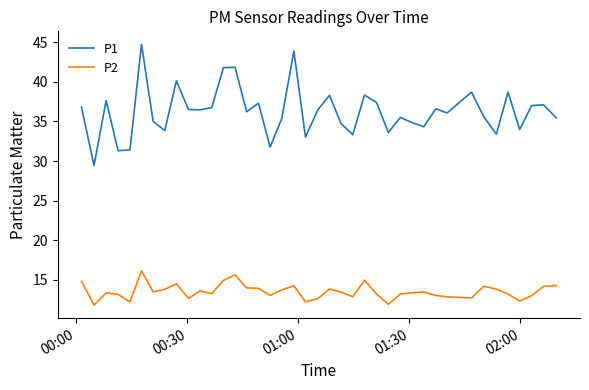

Which series has the widest spread of values?

P1